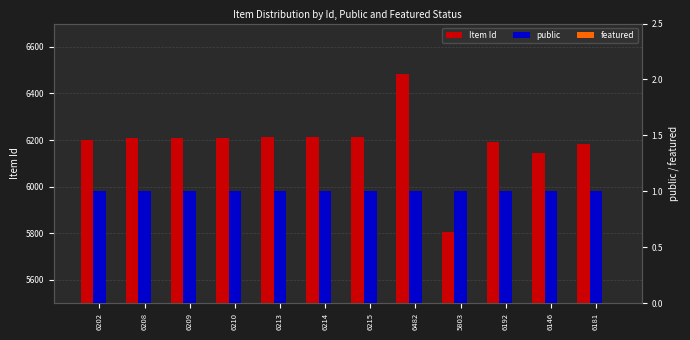

What is the maximum value shown in the chart?

6482